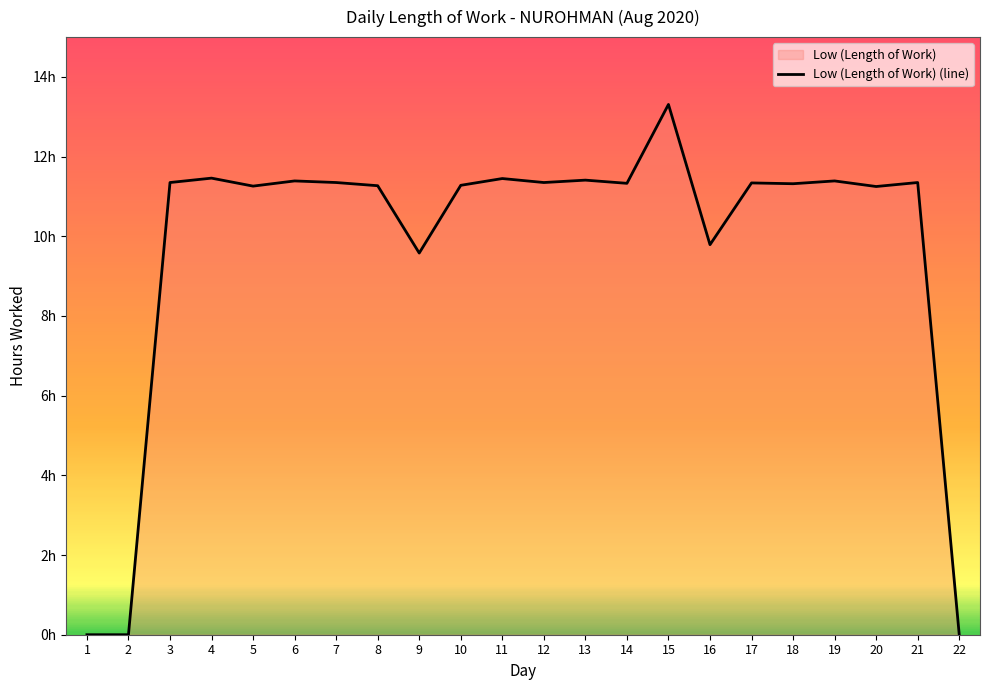

The chart shows a value of 18.1 at 19. True or false?

False